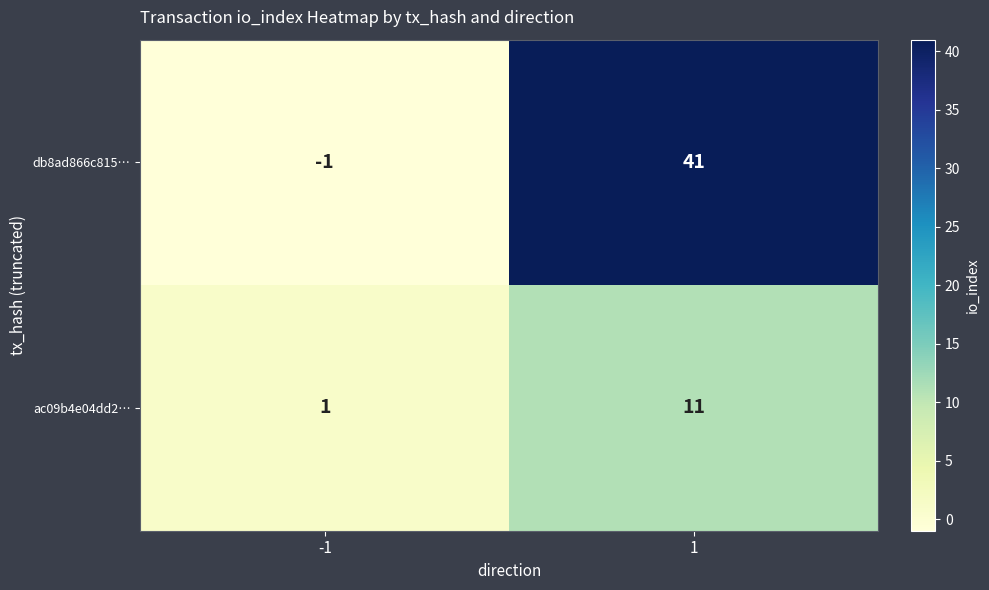

Reading left to right, extract all data points from this chart.

db8ad866c815…: -1	41
ac09b4e04dd2…: 1	11